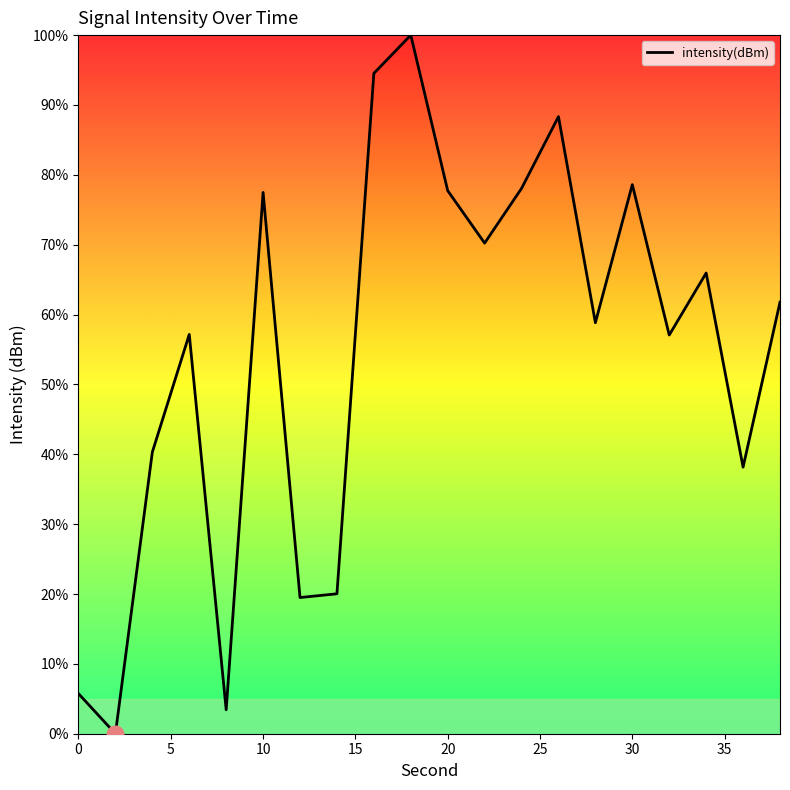

What is the maximum value shown in the chart?

100.0